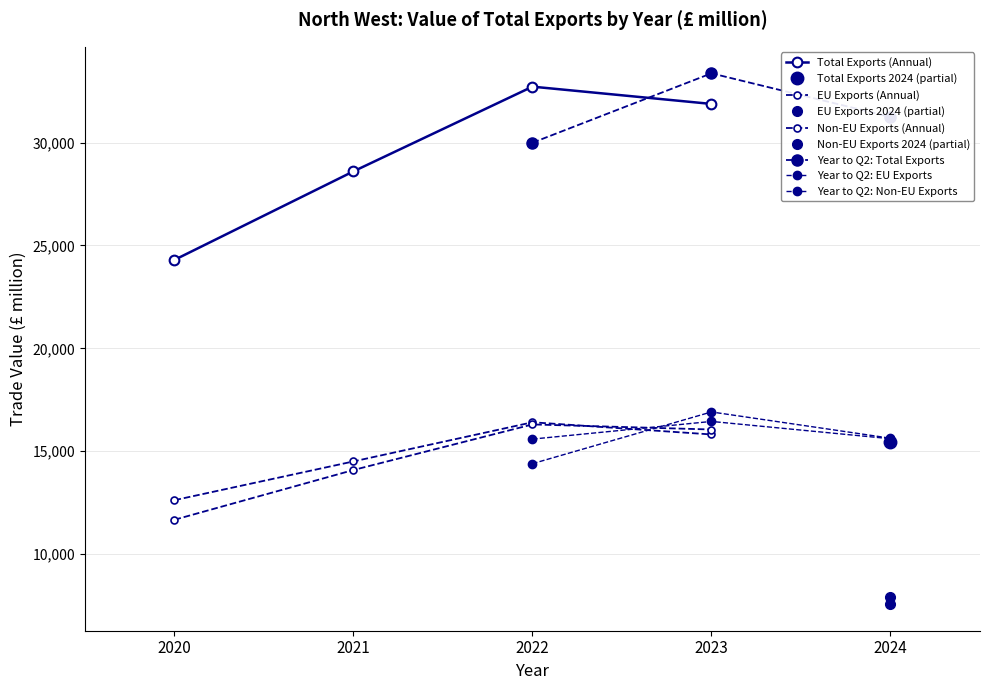

How many data points does each series have?

5